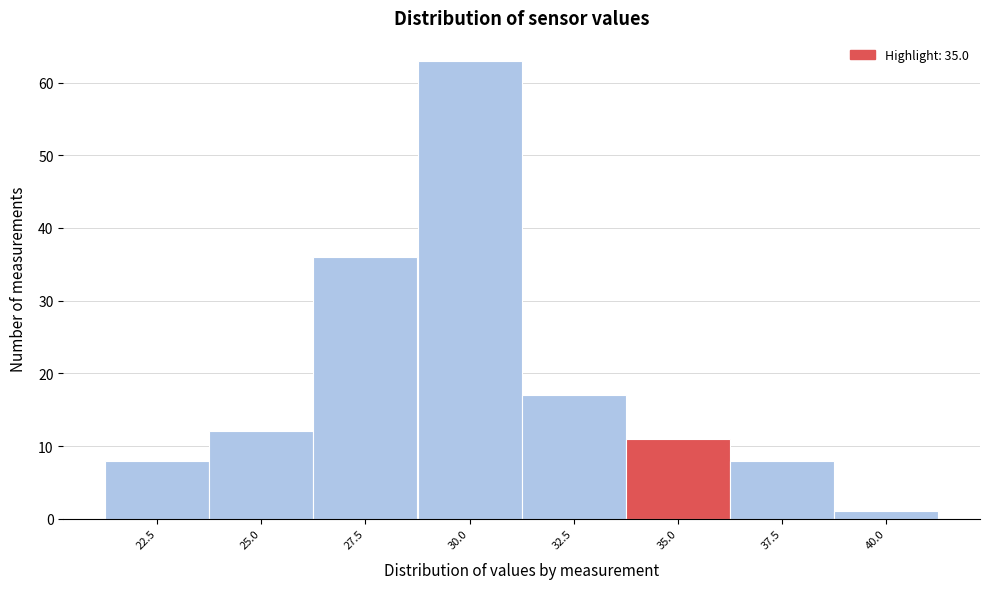

Reading left to right, list all the values displayed in this chart.

22.5=8	25.0=12	27.5=36	30.0=63	32.5=17	35.0=11	37.5=8	40.0=1